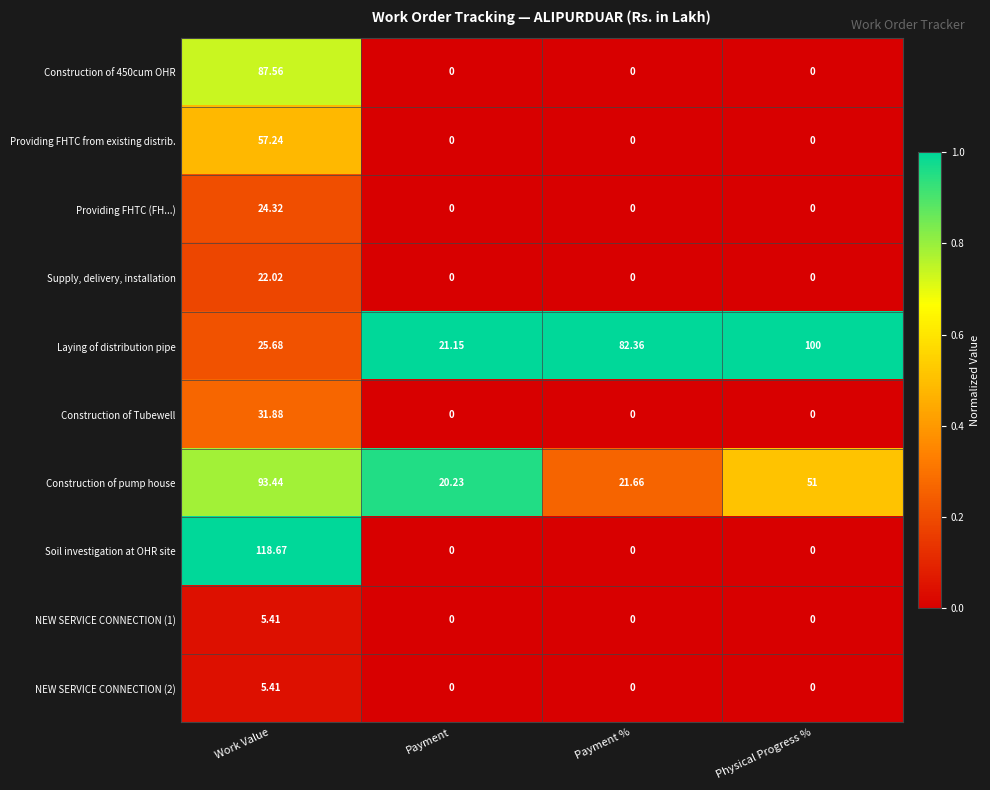

Where is Construction of pump house nearest to the value 56?

Physical Progress %